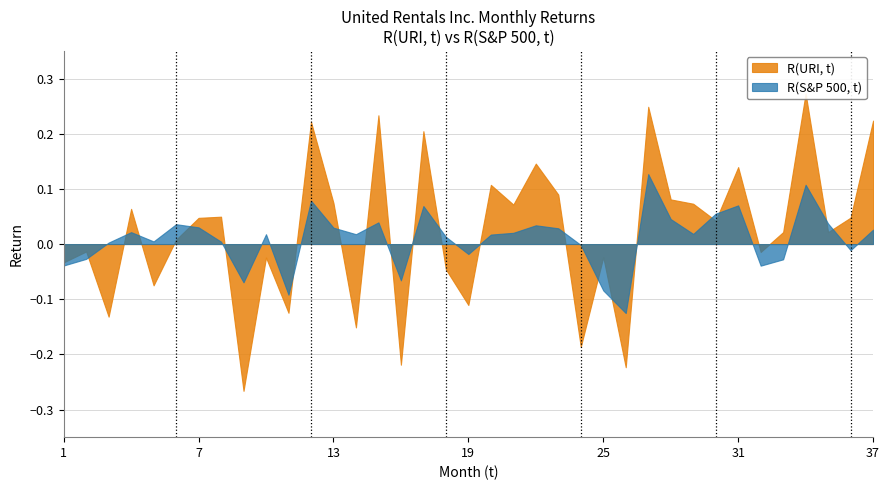

What is the approximate value of R(URI, t) at 12?

0.2